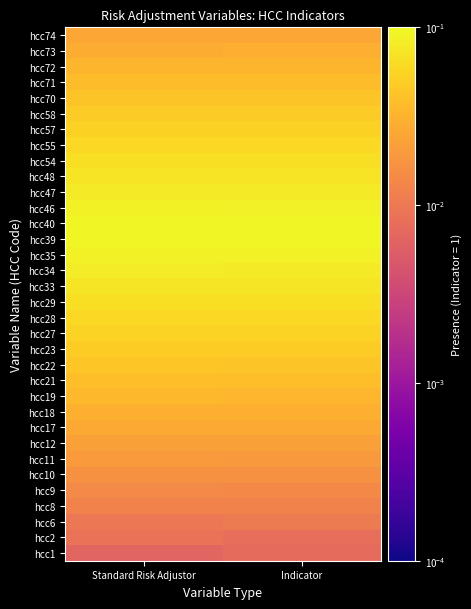

What is the total value across all series at Indicator?

1.6